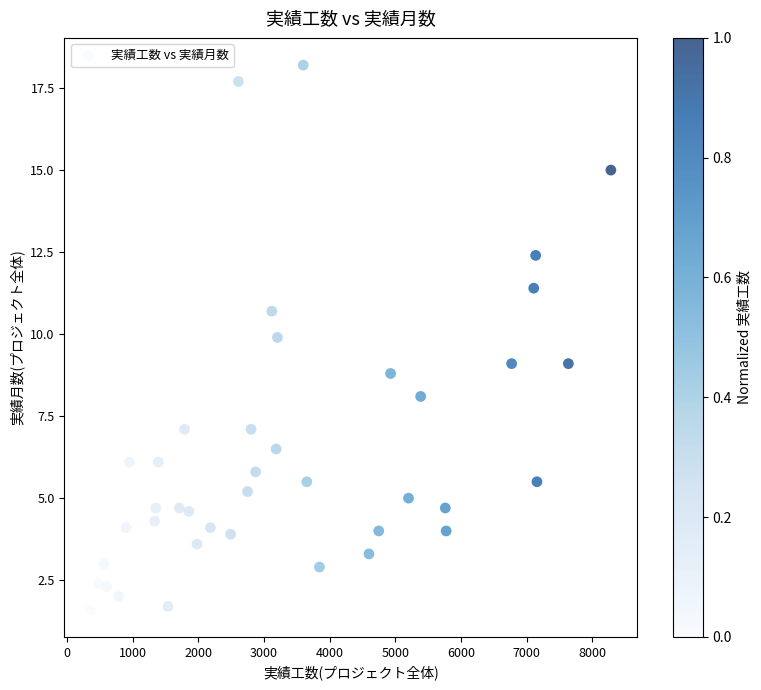

What is the range of Y values (max minus min)?

16.6